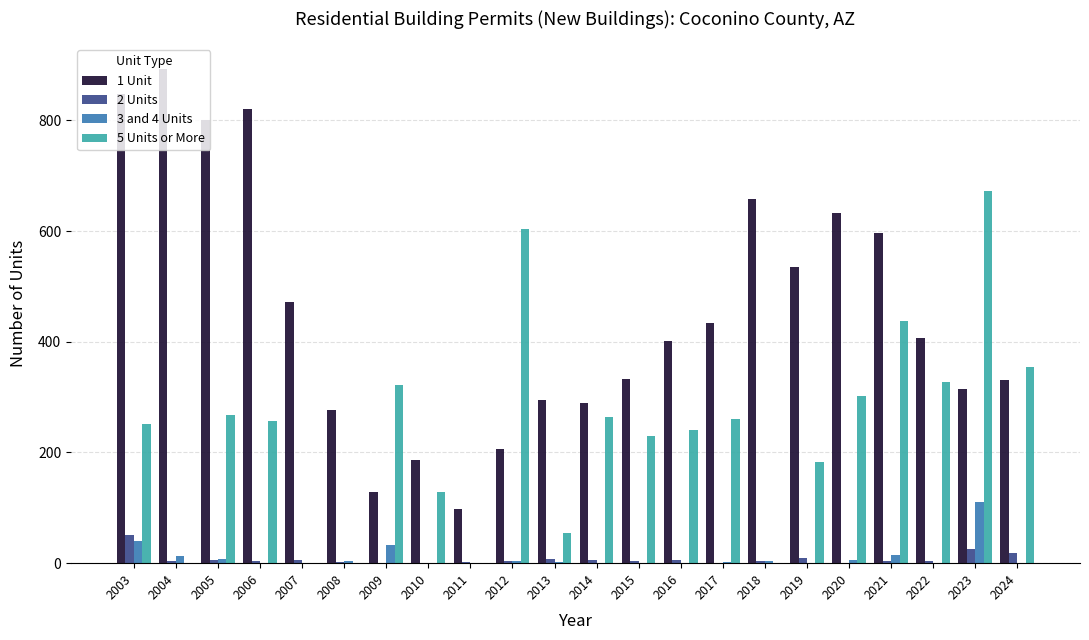

How many series are shown in this chart?

4